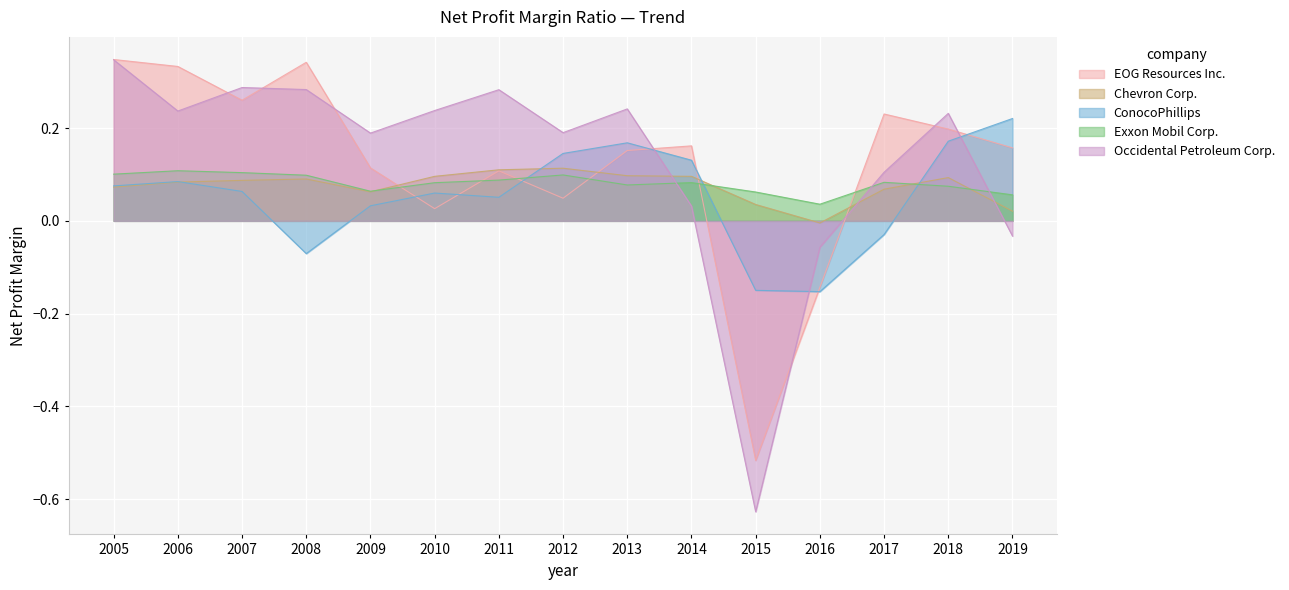

Does the chart display data point markers on the line(s)?

No